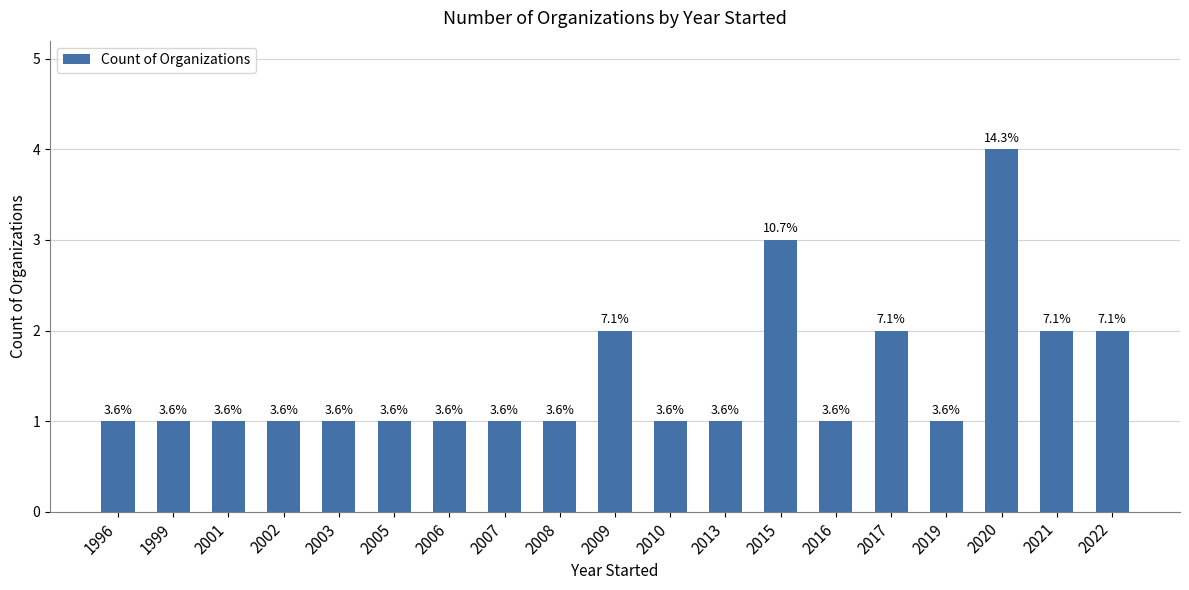

True or false: the data shows 3 at 2022.

False